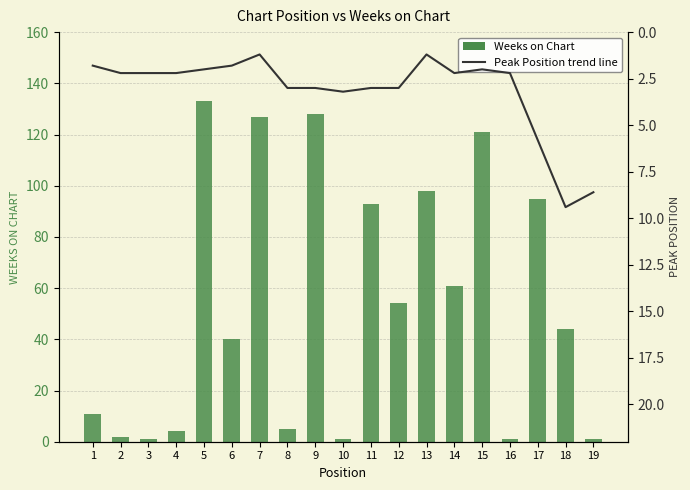

Rank the series by their average value, from highest to lowest.

Weeks on Chart, Peak Position trend line